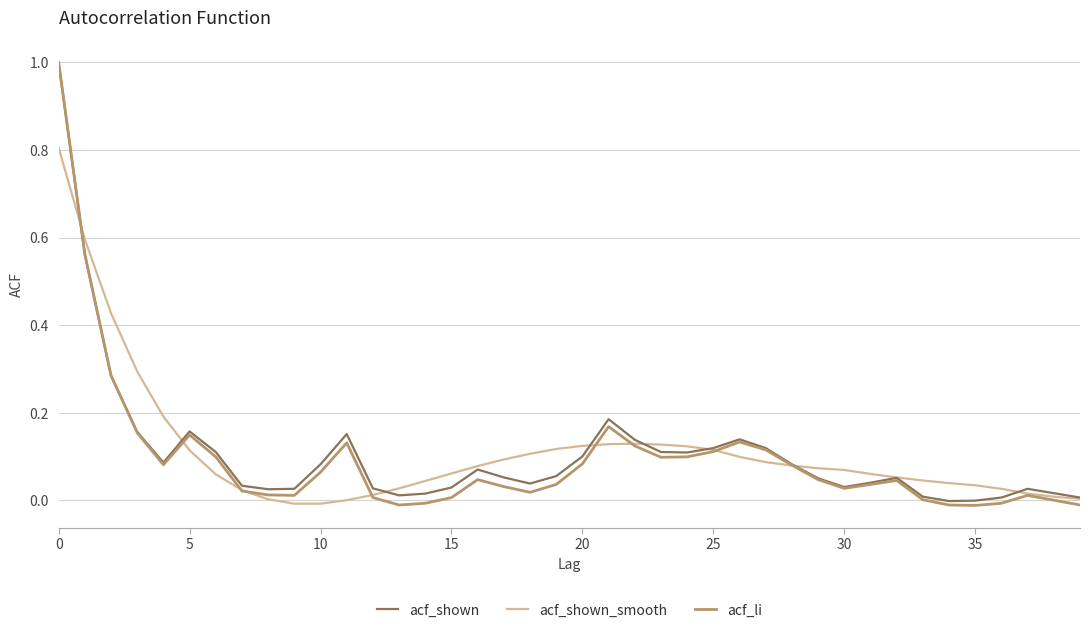

Which series has the largest range (max minus min)?

acf_li